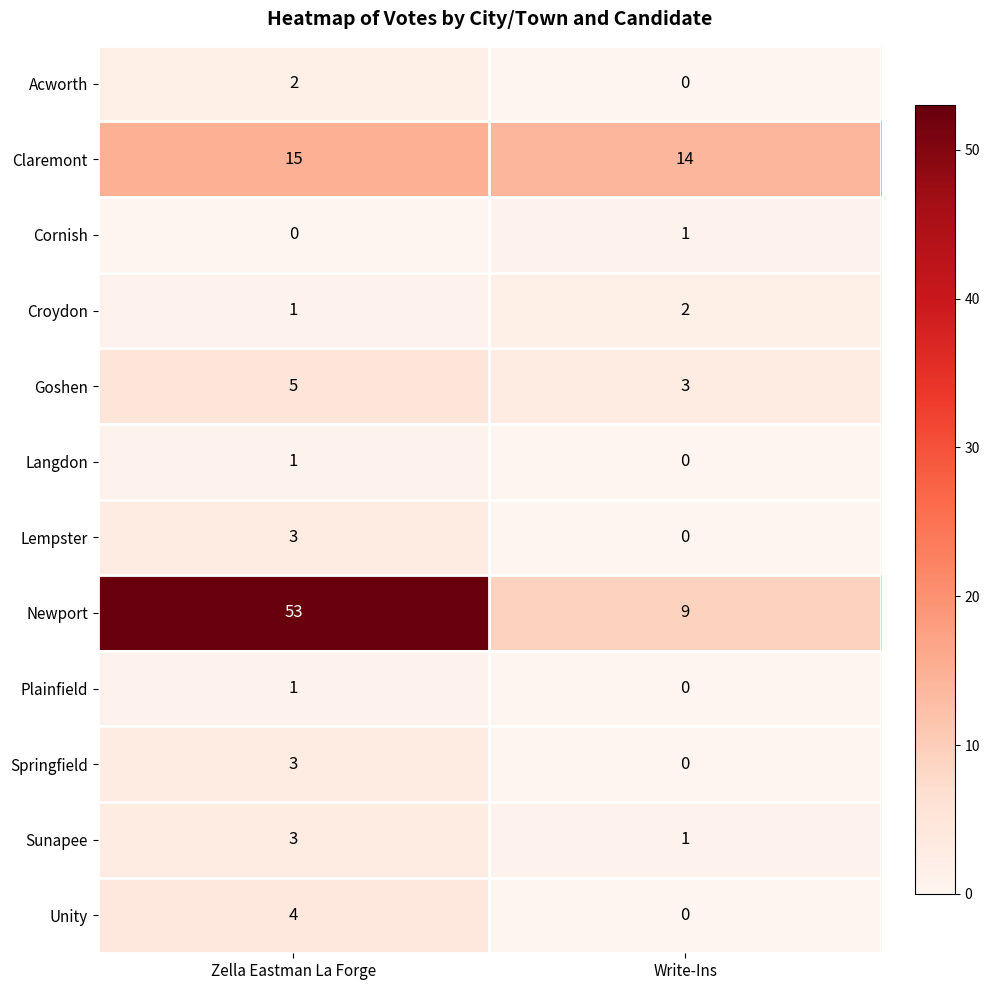

Is it true that Newport equals 4 at Write-Ins?

False